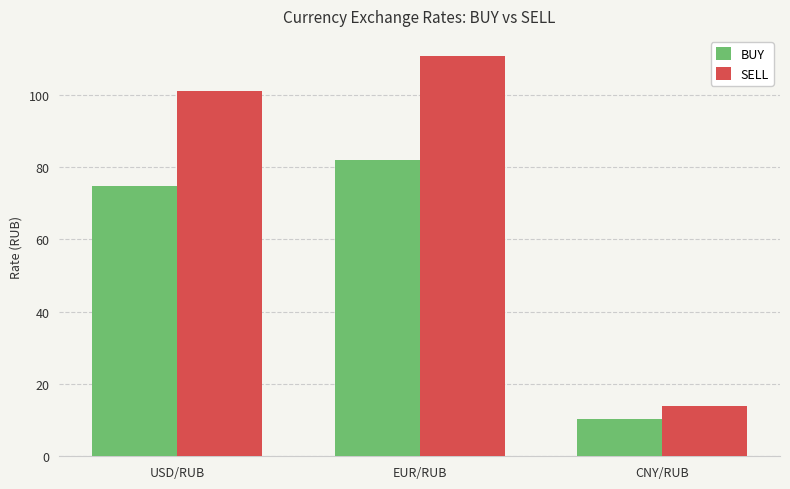

At which label does SELL reach its minimum?

CNY/RUB